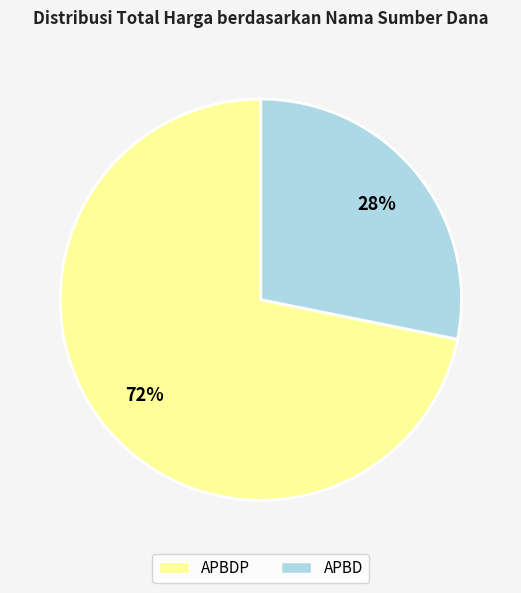

Rank the categories by value from lowest to highest.

APBD, APBDP